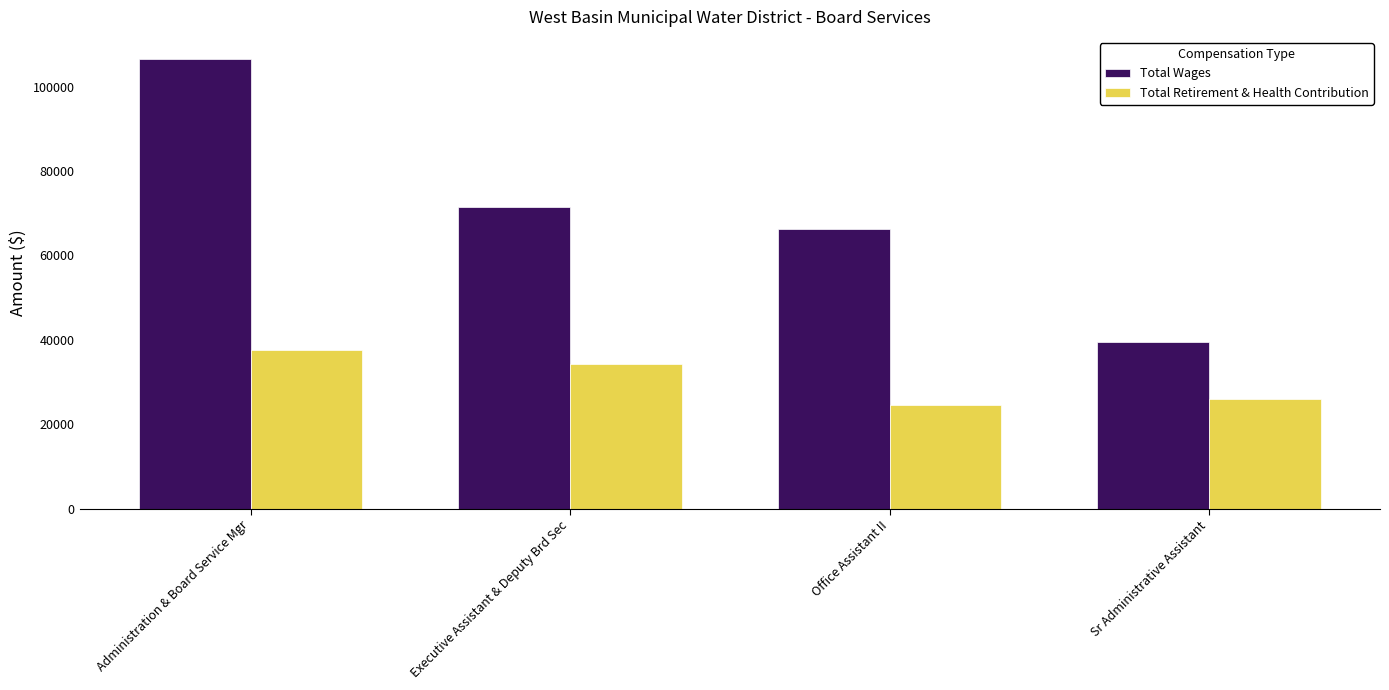

Reading left to right, list all the values displayed in this chart.

Total Wages: 106507	71448	66384	39413
Total Retirement & Health Contribution: 37529	34218	24515	26052